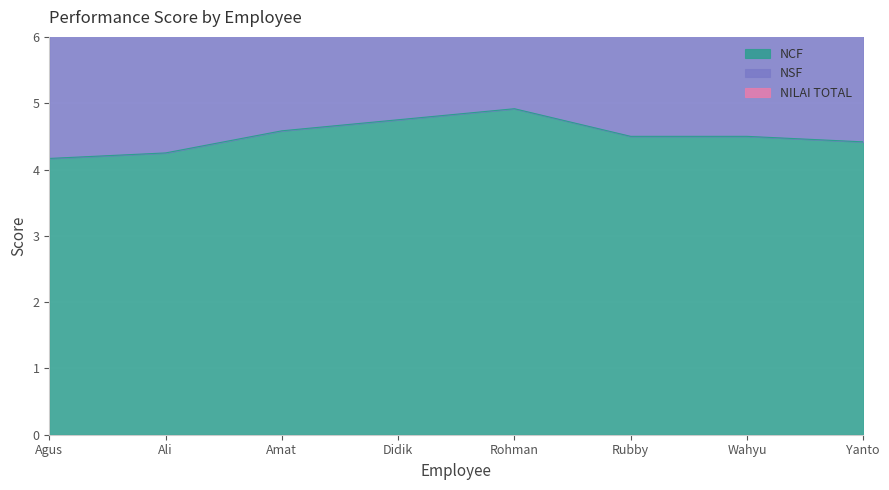

At how many categories does at least one series exceed 11?

8